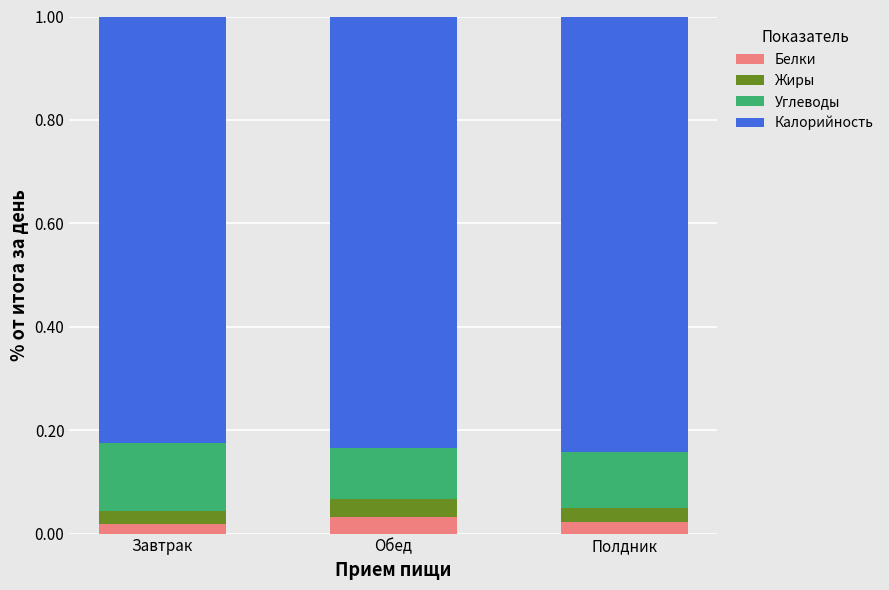

What is the total value across all series at Обед?

1.0